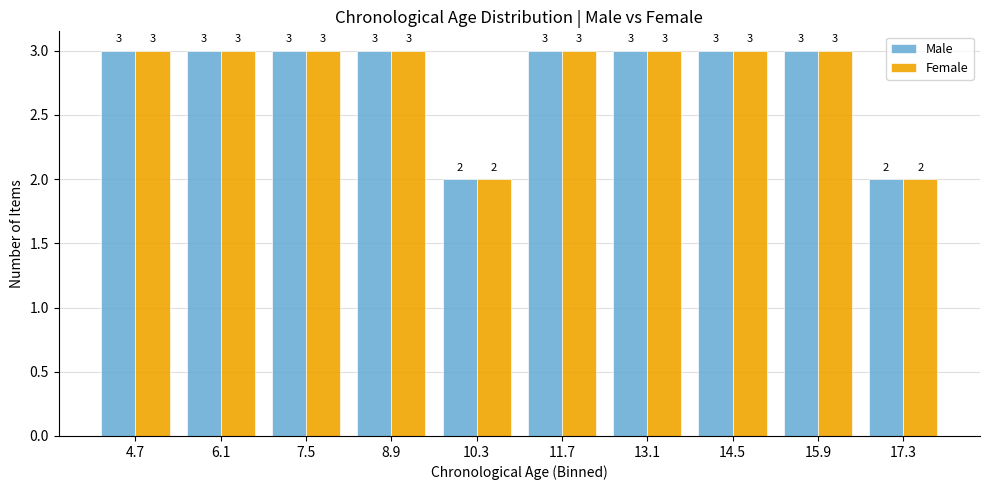

Reading left to right, list every range on the x-axis with the height of the bar of each series over it.

4.0 to 5.4: Male=3	Female=3
5.4 to 6.8: Male=3	Female=3
6.8 to 8.2: Male=3	Female=3
8.2 to 9.6: Male=3	Female=3
9.6 to 11.0: Male=2	Female=2
11.0 to 12.4: Male=3	Female=3
12.4 to 13.8: Male=3	Female=3
13.8 to 15.2: Male=3	Female=3
15.2 to 16.6: Male=3	Female=3
16.6 to 18.0: Male=2	Female=2